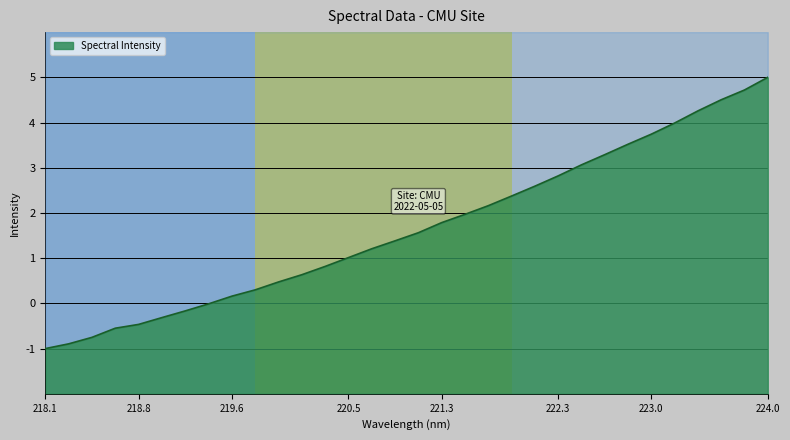

Reading left to right, transcribe all the data shown in this chart.

-1.0	-0.9	-0.8	-0.5	-0.5	-0.3	-0.2	-0.0	0.2	0.3	0.5	0.6	0.8	1.0	1.2	1.4	1.6	1.8	2.0	2.2	2.4	2.6	2.8	3.1	3.3	3.5	3.7	4.0	4.3	4.5	4.7	5.0